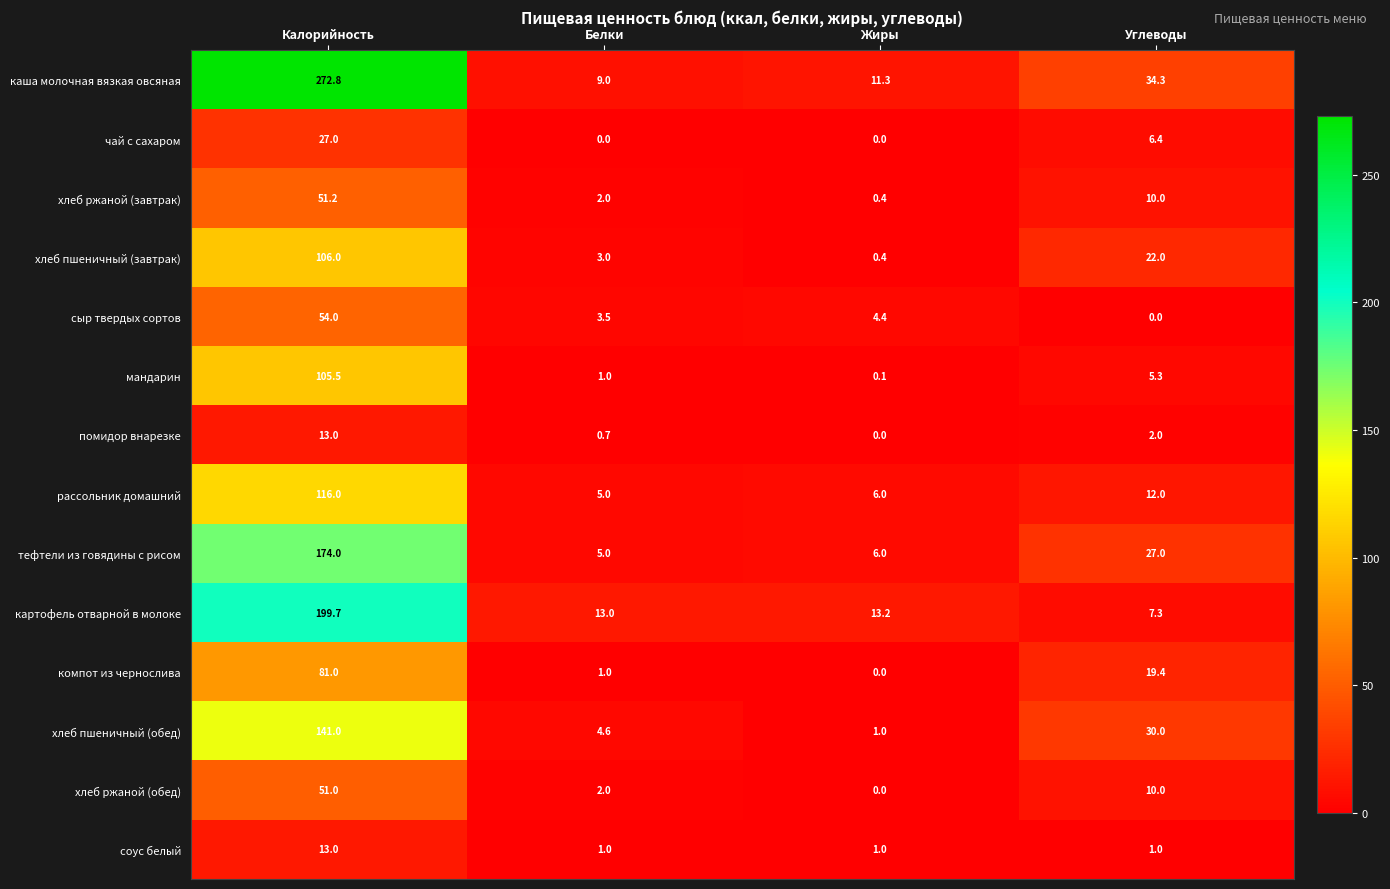

List the labels in order of мандарин value, smallest first.

Жиры, Белки, Углеводы, Калорийность